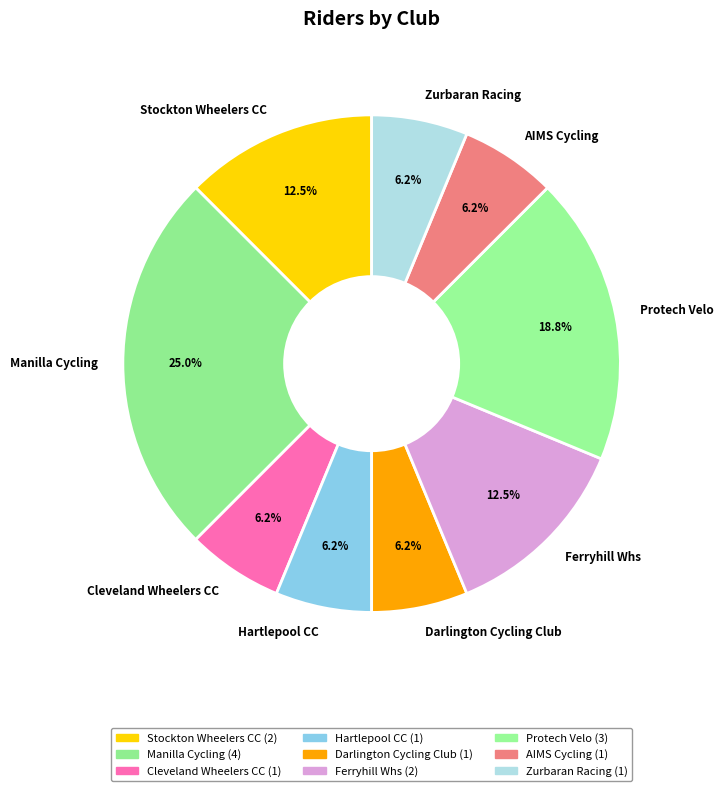

What percentage is the AIMS Cycling slice, to the nearest percent?

6%